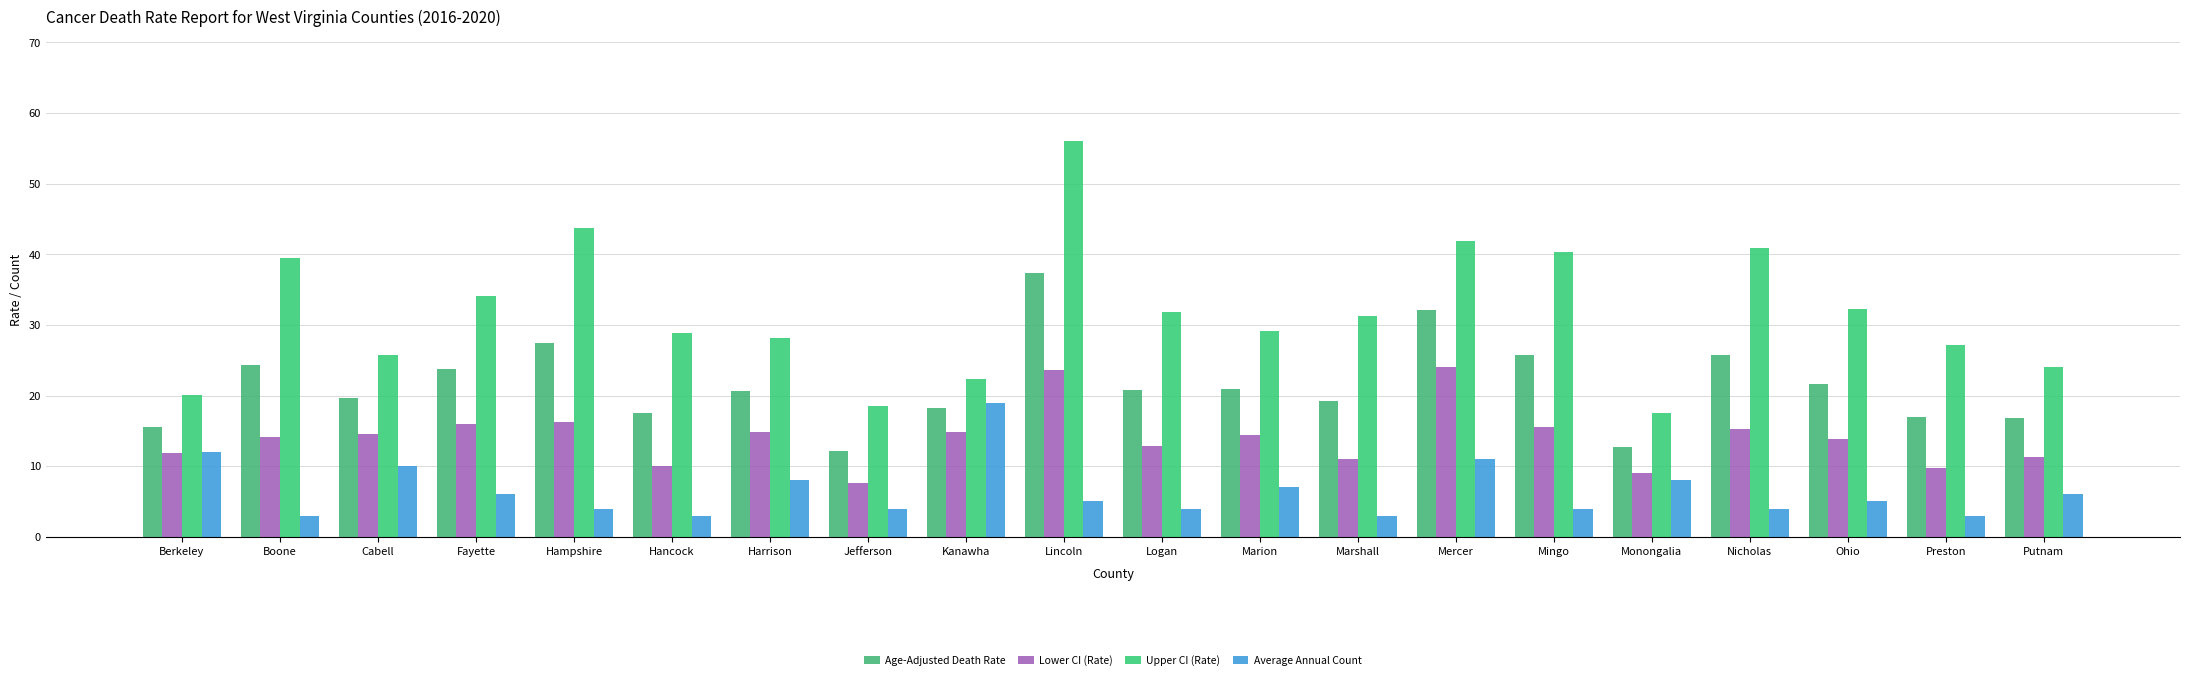

How many values in the Upper CI (Rate) series are below 31?

10